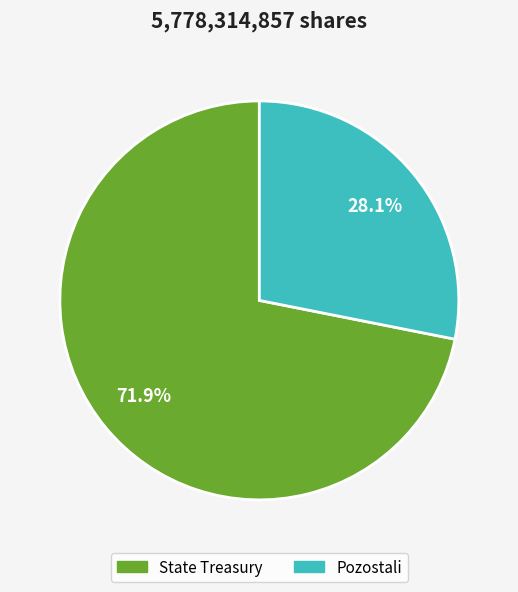

How many segments does this pie chart have?

2